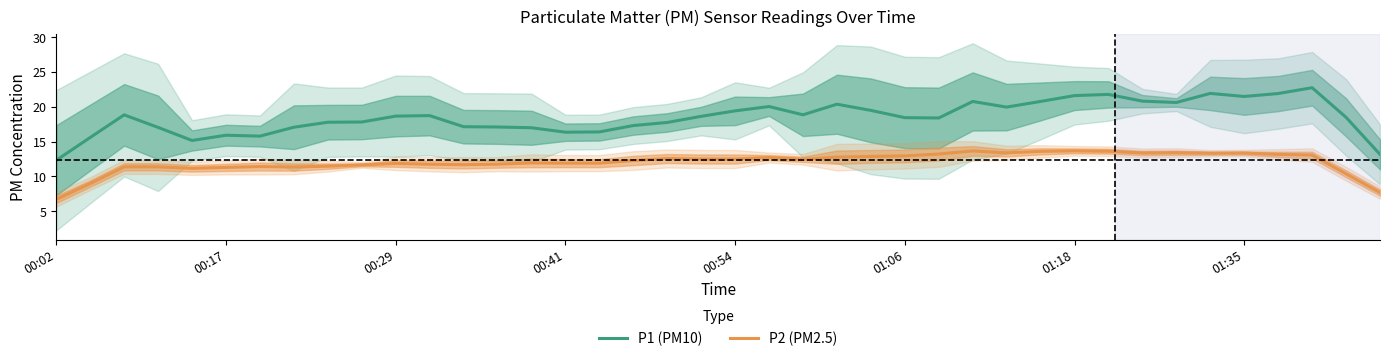

What is the sum of the P2 values at 20 and 01:35?

23.9